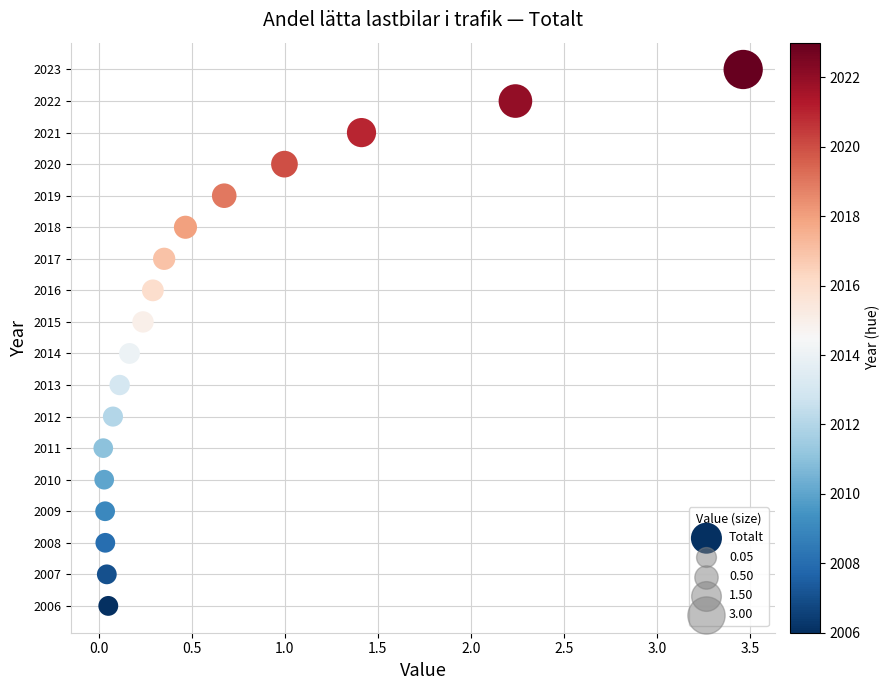

What is the range of Y values (max minus min)?

17